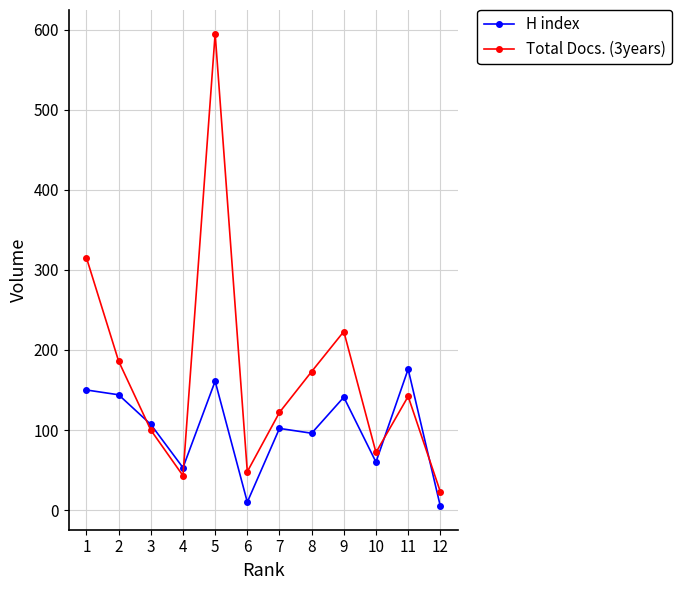

Which series ends up on top after the final intersection of Total Docs. (3years) and H index?

Total Docs. (3years)